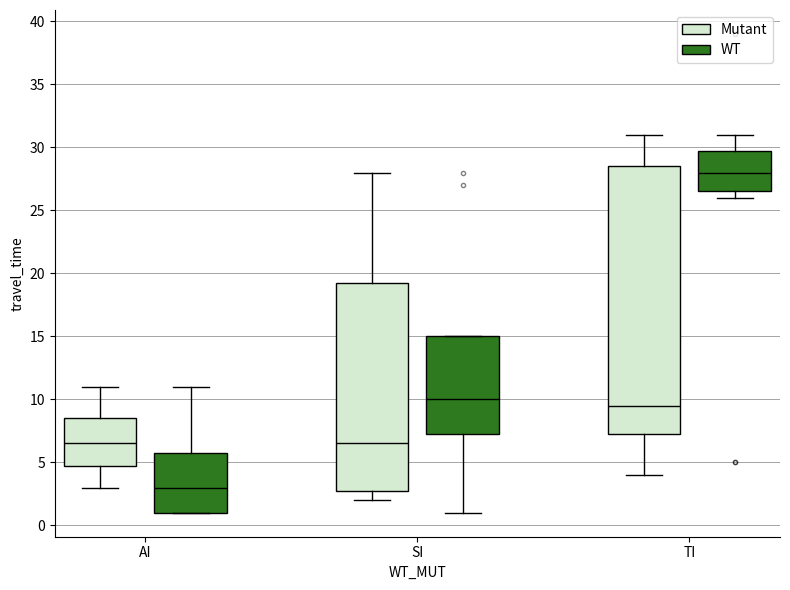

Which box has the lowest median line?

AI (WT)